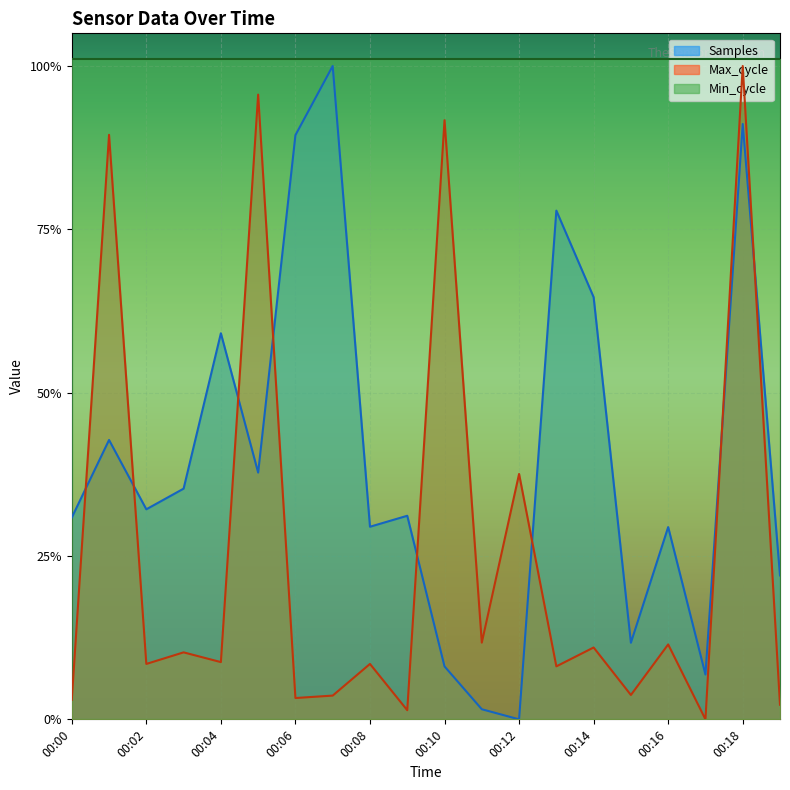

At which category is the sum across all series the highest?

00:18